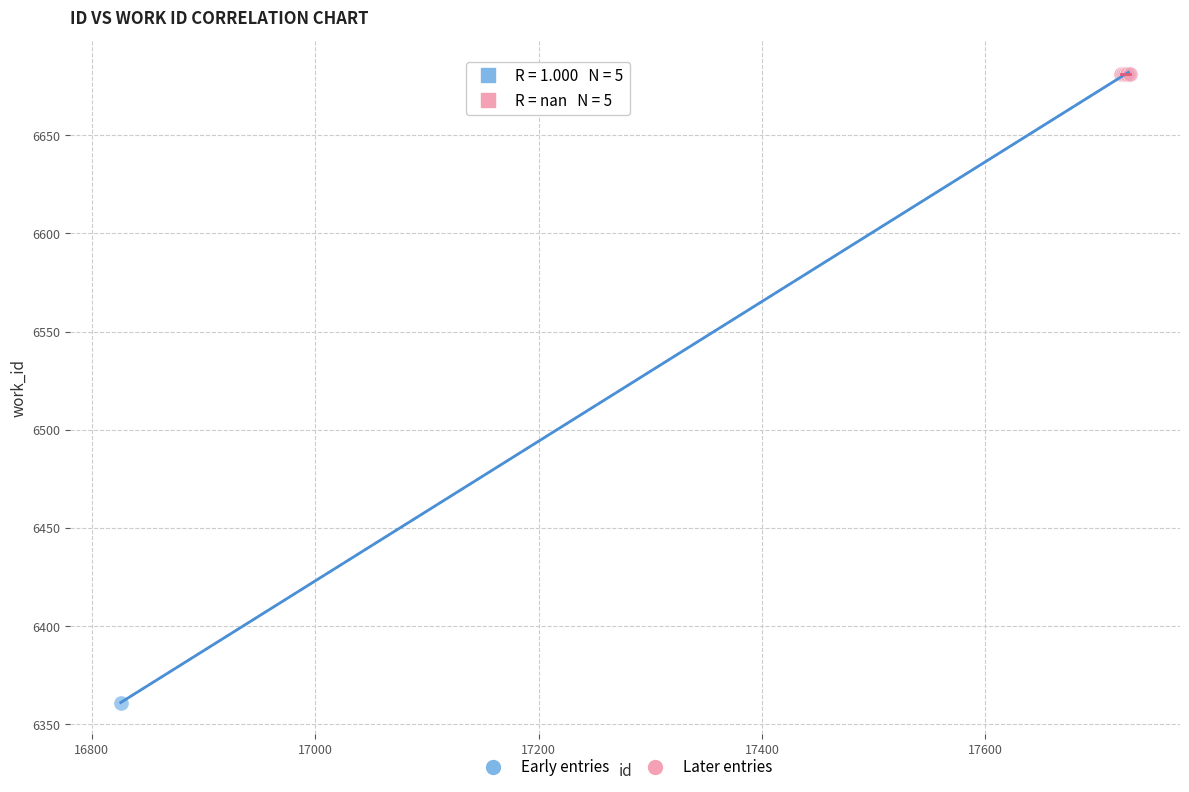

What are all the series names shown in the legend?

Early entries, Later entries